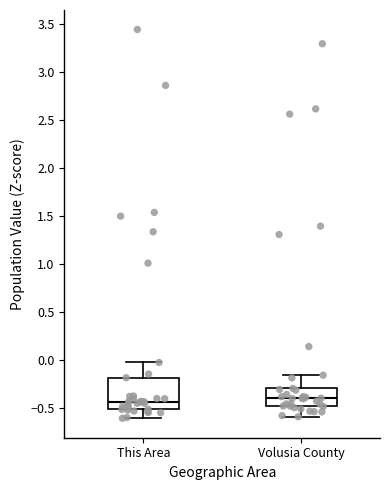

Reading left to right, transcribe this box plot: for each box, give where its median line is, the range the box spans, and where its two whiskers end, as read against the y-axis. The values are not printed on the chart, so give them approximately, as read against the axis.

This Area: median -0.45, box -0.50 to -0.20, whiskers -0.60 to 0.00
Volusia County: median -0.40, box -0.50 to -0.30, whiskers -0.60 to -0.15